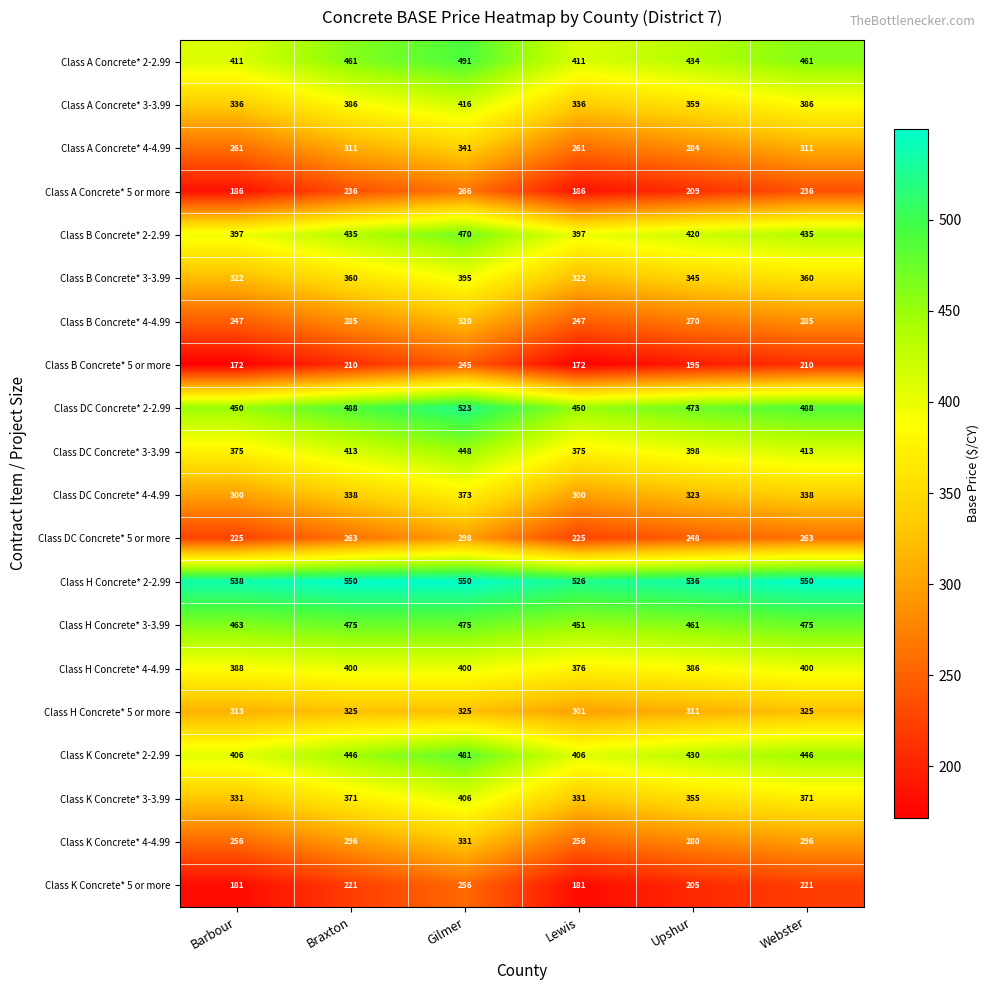

At Gilmer, list the series in order from smallest to largest.

Class B Concrete* 5 or more, Class K Concrete* 5 or more, Class A Concrete* 5 or more, Class DC Concrete* 5 or more, Class B Concrete* 4-4.99, Class H Concrete* 5 or more, Class K Concrete* 4-4.99, Class A Concrete* 4-4.99, Class DC Concrete* 4-4.99, Class B Concrete* 3-3.99, Class H Concrete* 4-4.99, Class K Concrete* 3-3.99, Class A Concrete* 3-3.99, Class DC Concrete* 3-3.99, Class B Concrete* 2-2.99, Class H Concrete* 3-3.99, Class K Concrete* 2-2.99, Class A Concrete* 2-2.99, Class DC Concrete* 2-2.99, Class H Concrete* 2-2.99